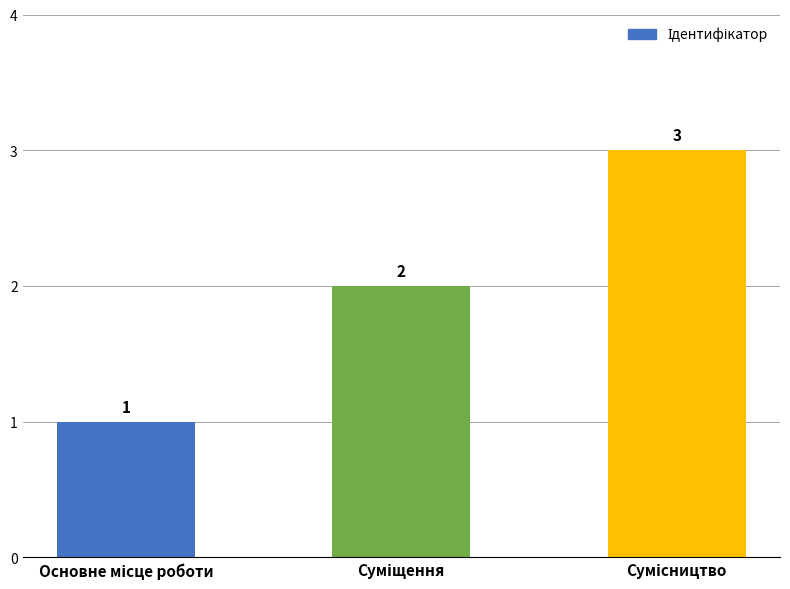

What is the minimum value shown in the chart?

1